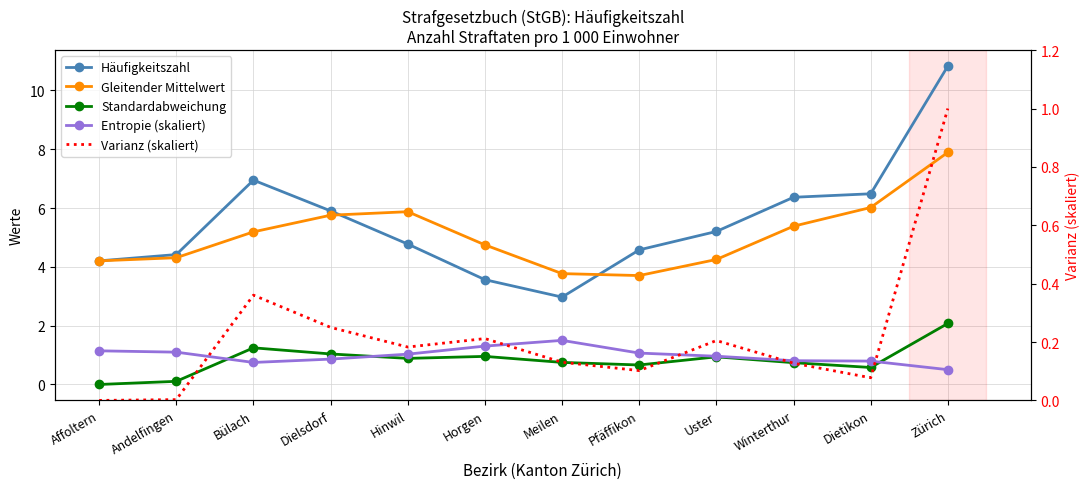

At how many categories does at least one series exceed 5?

7